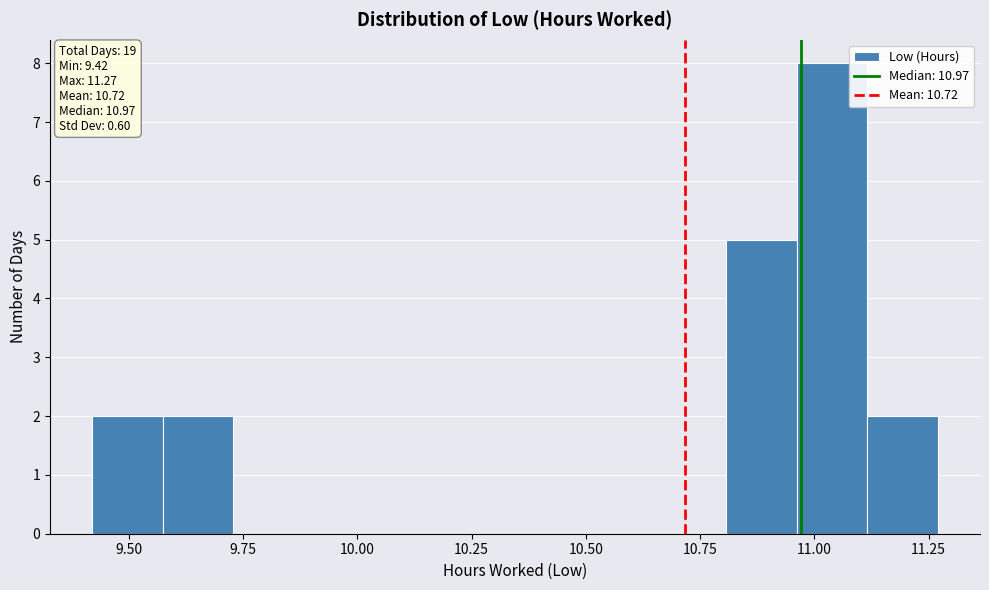

Read against the x-axis, roughly where is the centre of the tallest bar?

11.05